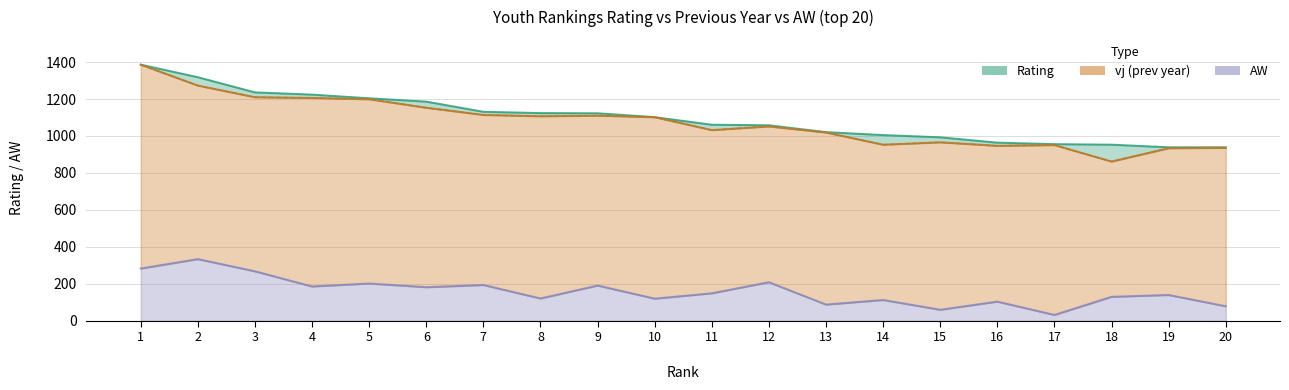

What is the greatest value displayed?

1386